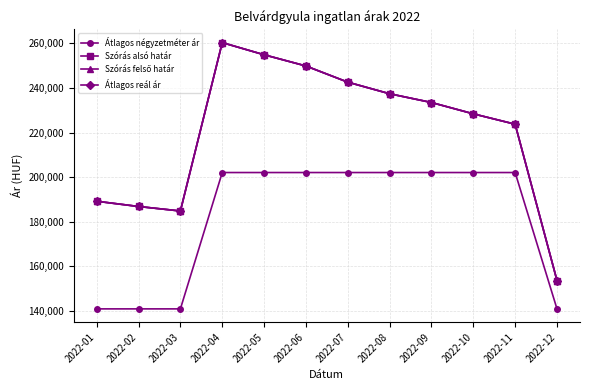

What is the total value across all series at 2022-03?

695135